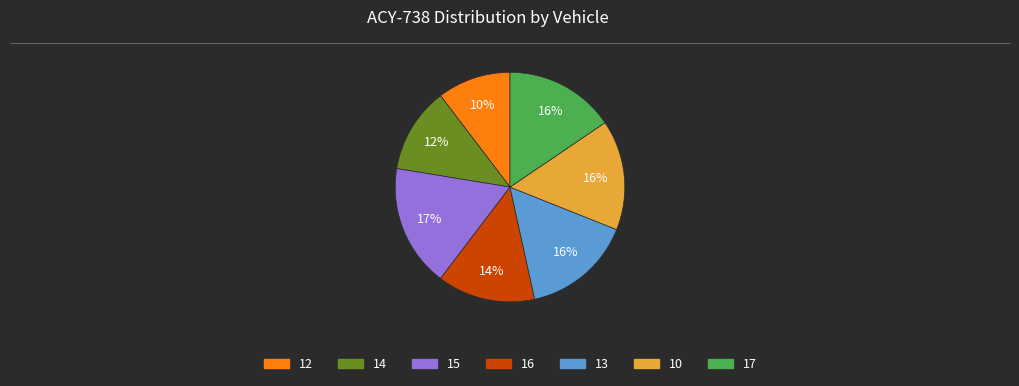

How many segments does this pie chart have?

7